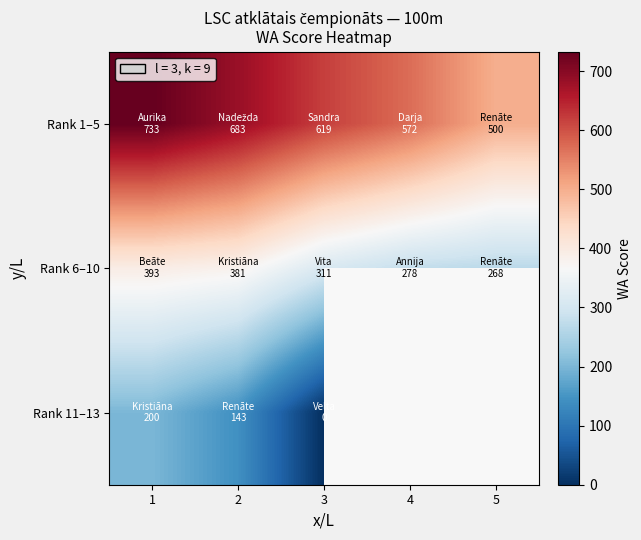

What is the greatest value displayed?

733.0